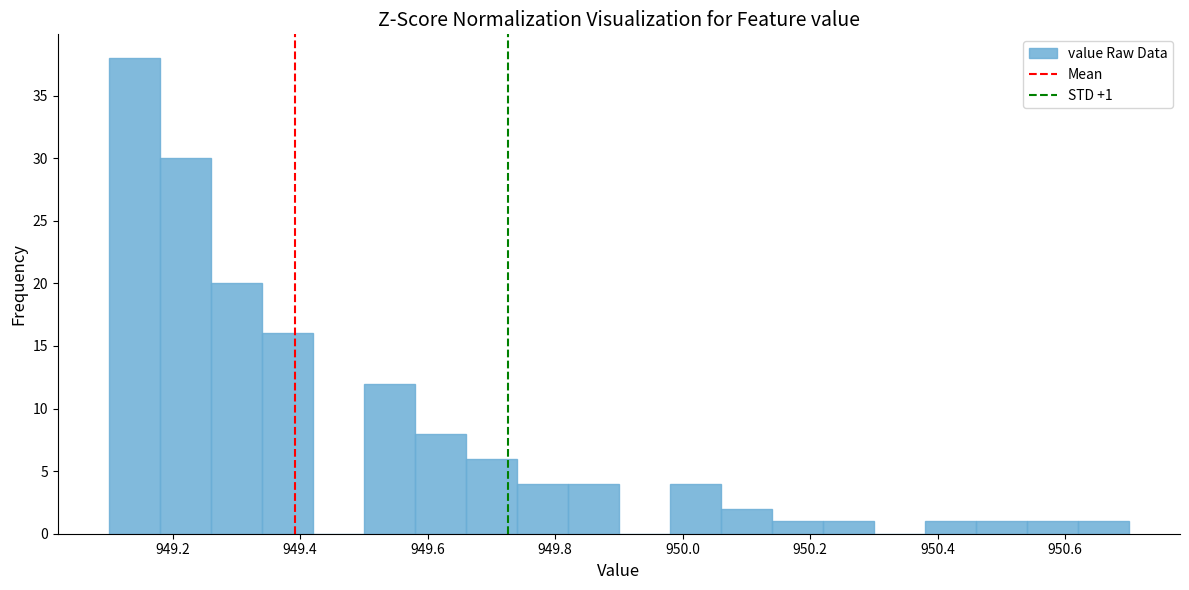

Which range on the x-axis has the tallest bar?

949.10 to 949.18